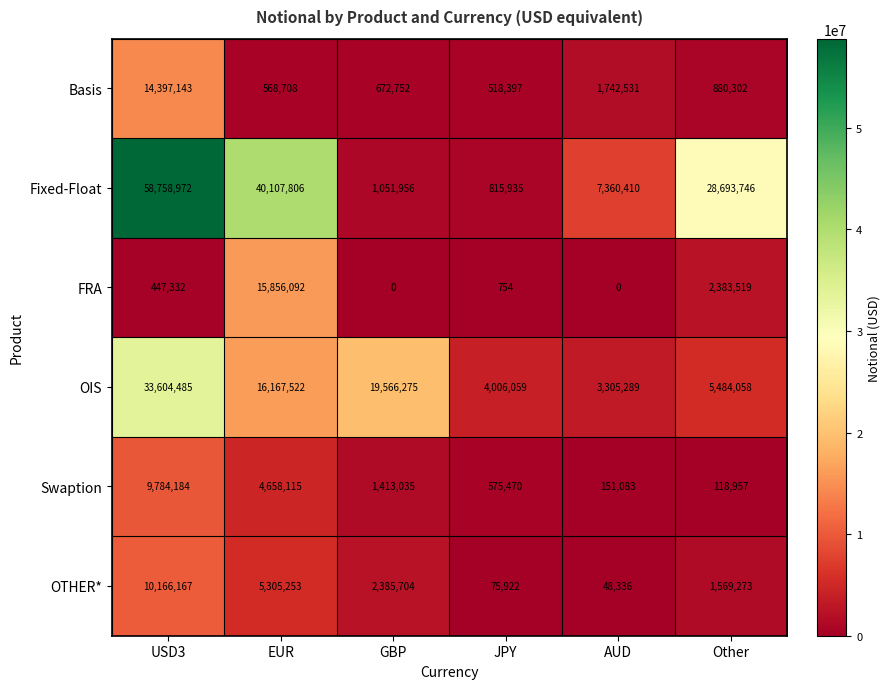

What is the difference between the OIS values at EUR and USD3?

17436963